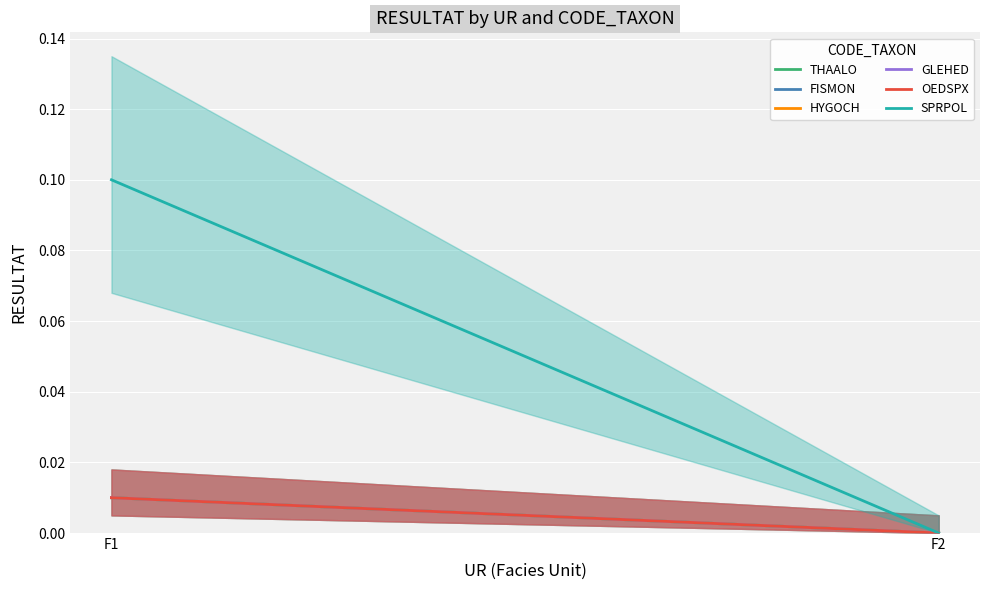

Reading left to right, extract all data points from this chart.

THAALO: 0.0	0.0
FISMON: 0.0	0.0
HYGOCH: 0.0	0.0
GLEHED: 0.0	0.0
OEDSPX: 0.0	0.0
SPRPOL: 0.1	0.0